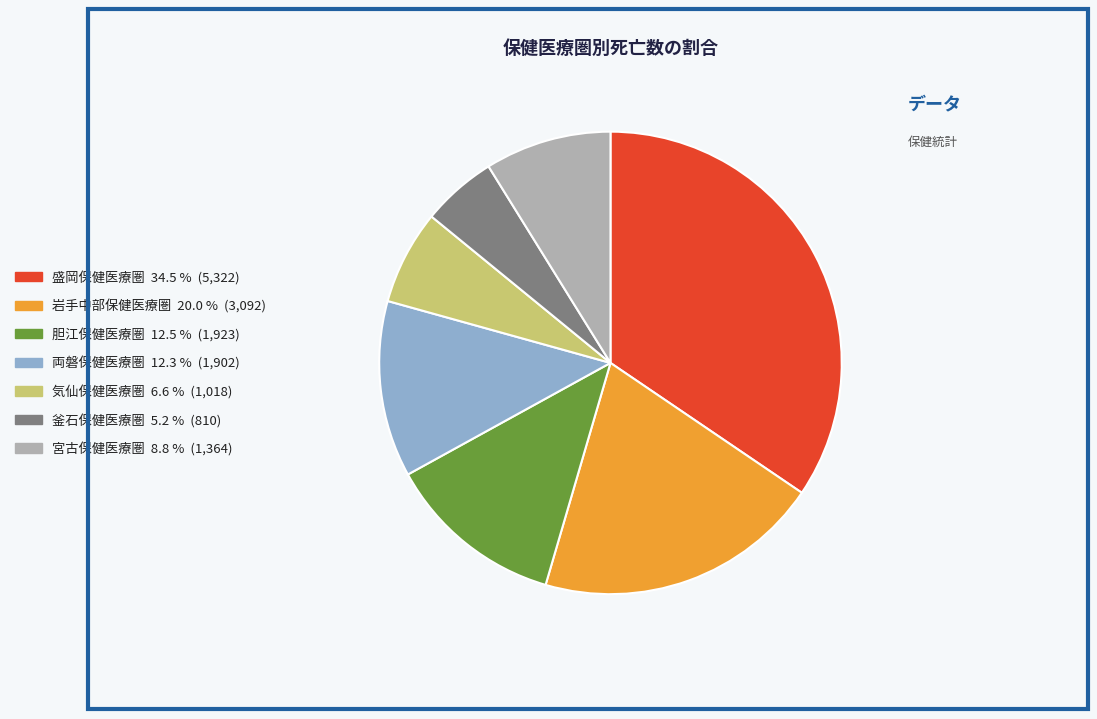

Is there any slice that represents more than half of the pie?

No